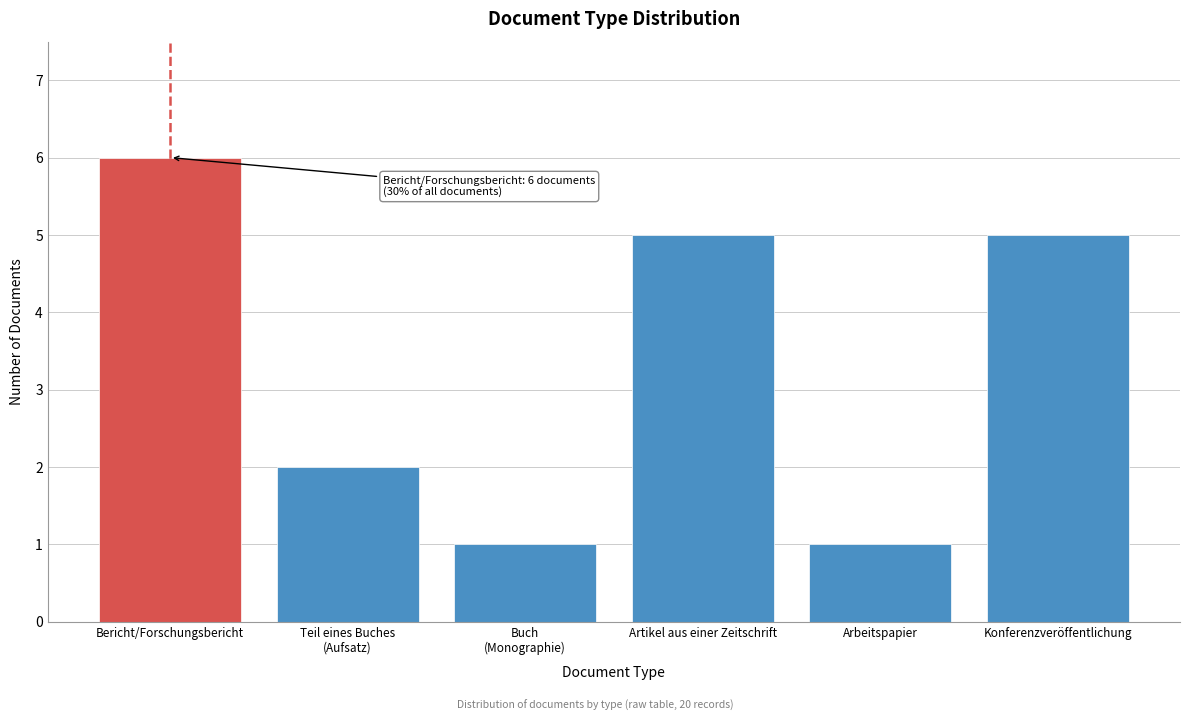

Reading left to right, transcribe all the data shown in this chart.

6	2	1	5	1	5